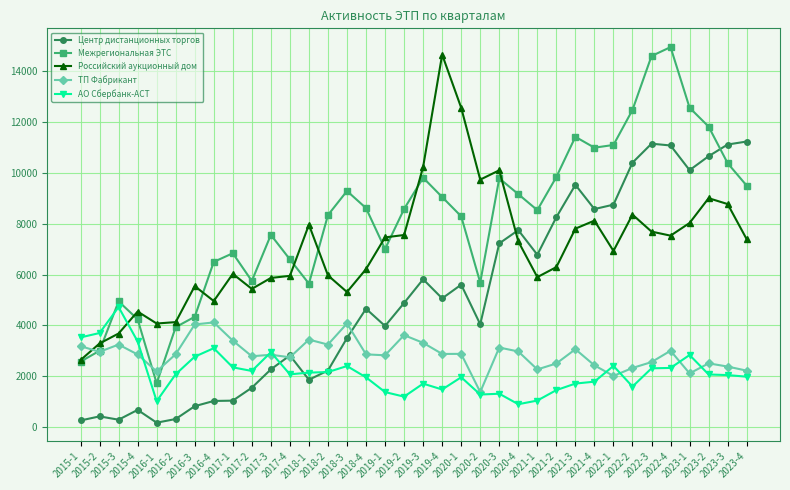

How many times do Российский аукционный дом and Центр дистанционных торгов cross each other?

1